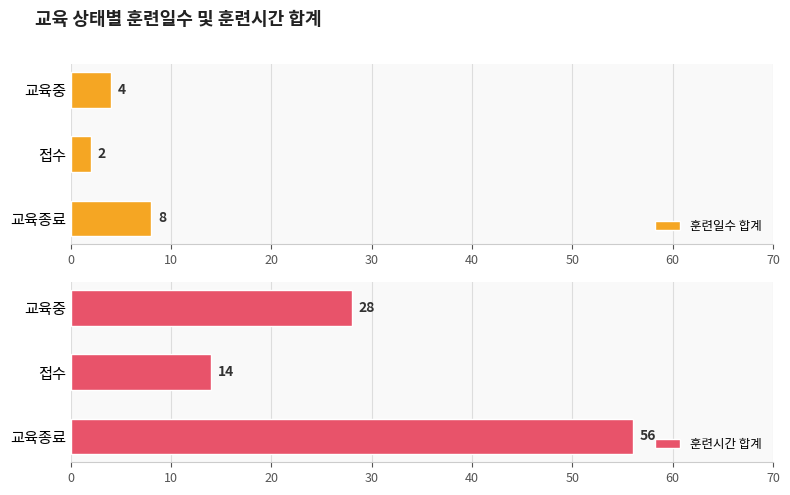

How many bars are there in each group?

2